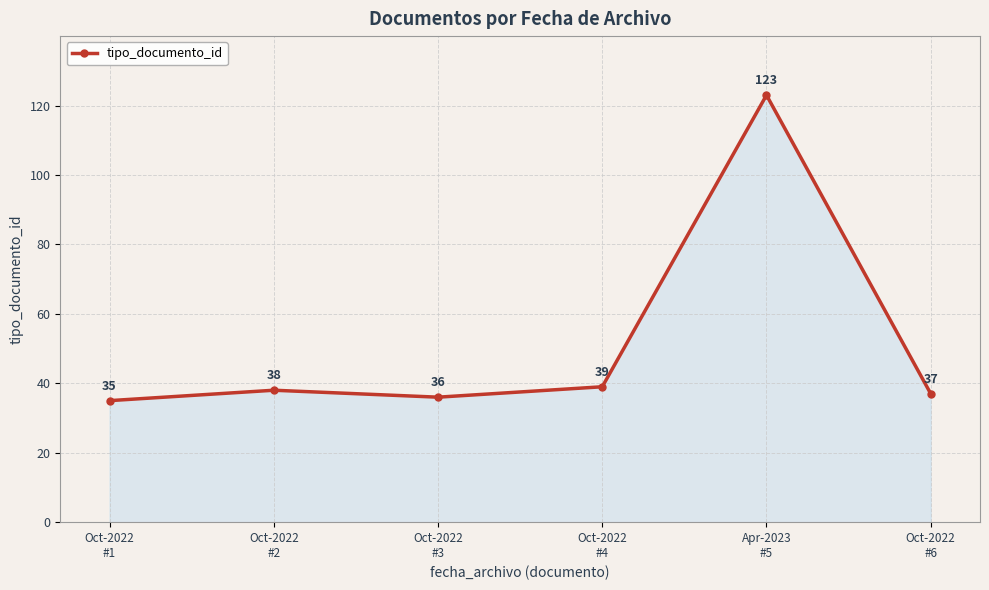

How many lines are shown in the chart?

1